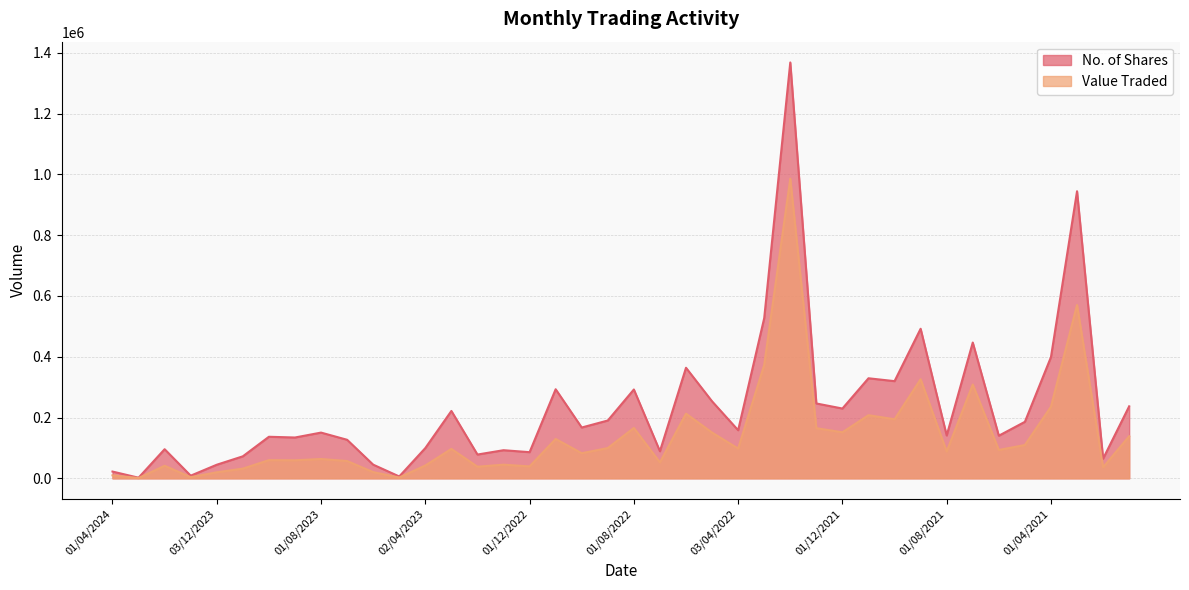

True or false: No. of Shares has more than 1 interior local peaks.

True